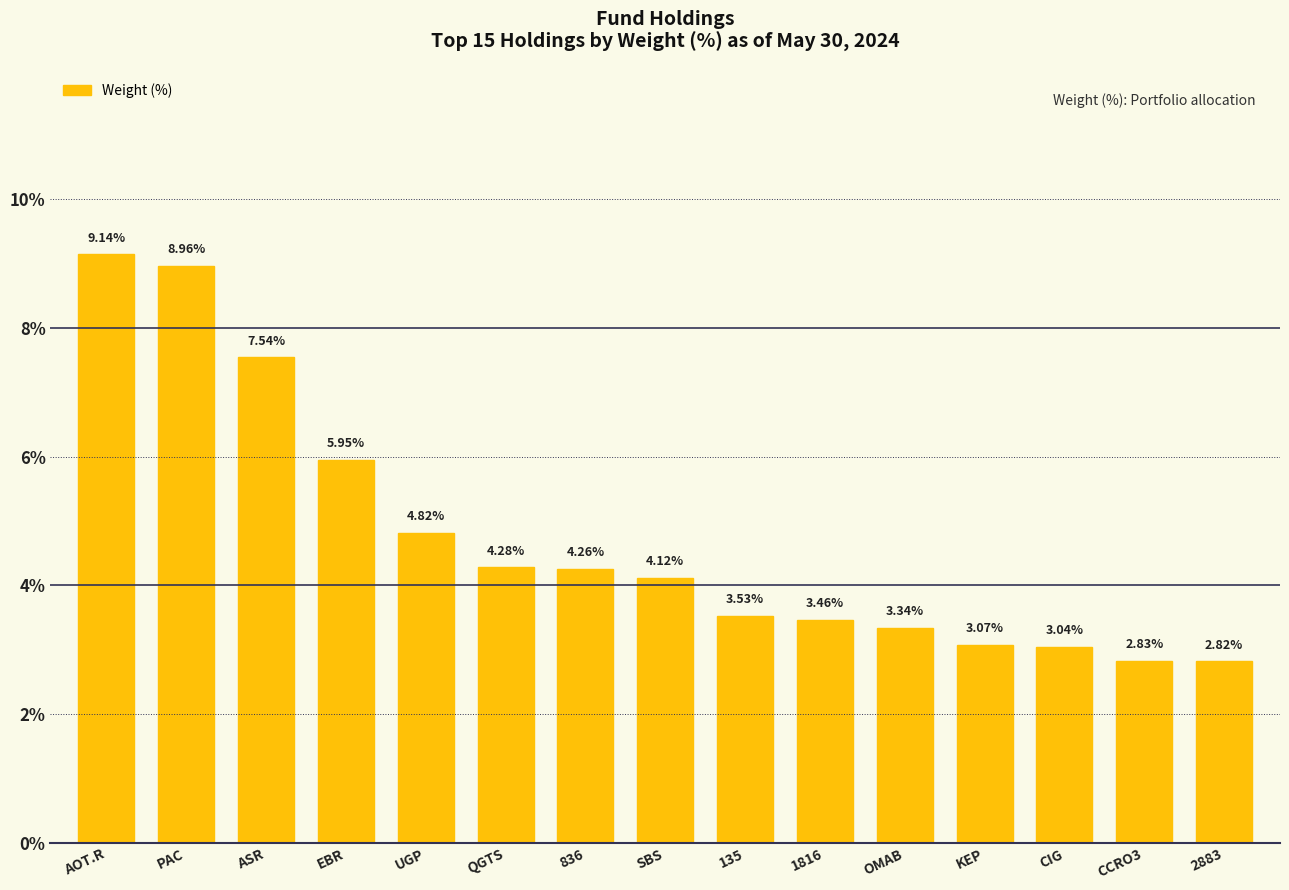

True or false: the data shows 1.7 at CCRO3.

False